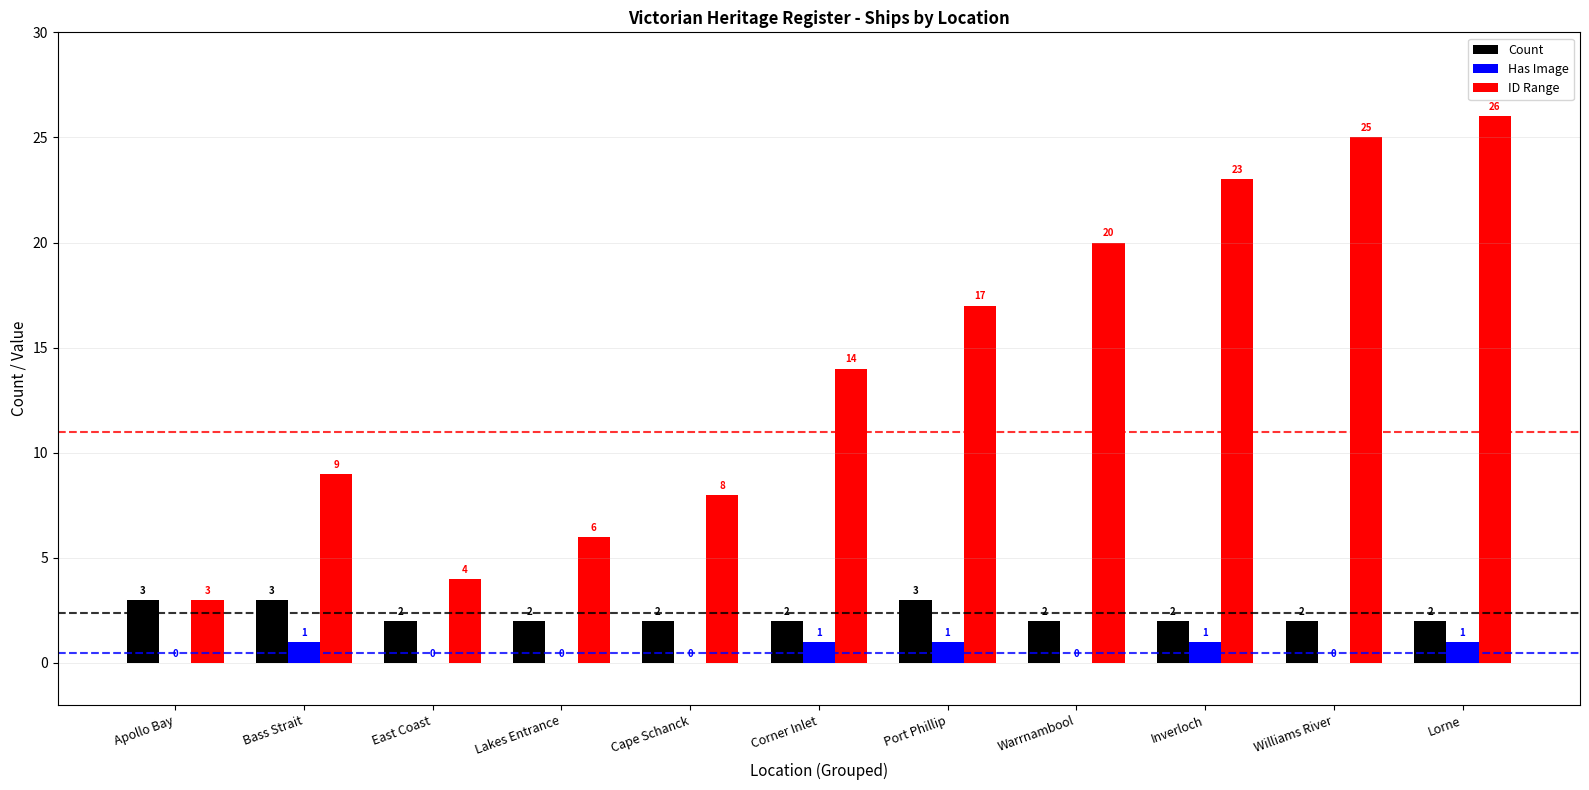

At which category is the sum across all series the highest?

Lorne